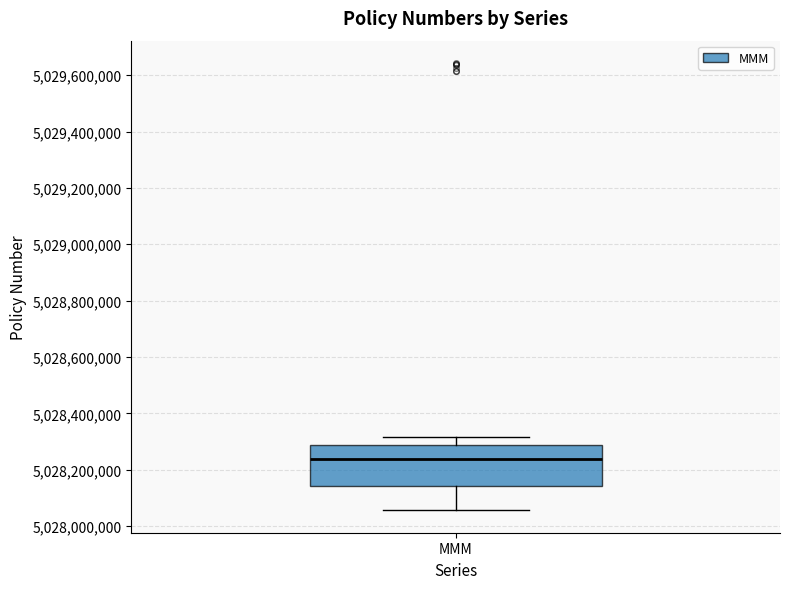

Read this box plot against the y-axis: the position of the median line, the range covered by the box, and the ends of both whiskers. The values are not printed on the chart, so give them approximately, as read against the axis.

median 5028240000, box 5028140000 to 5028280000, whiskers 5028060000 to 5028320000